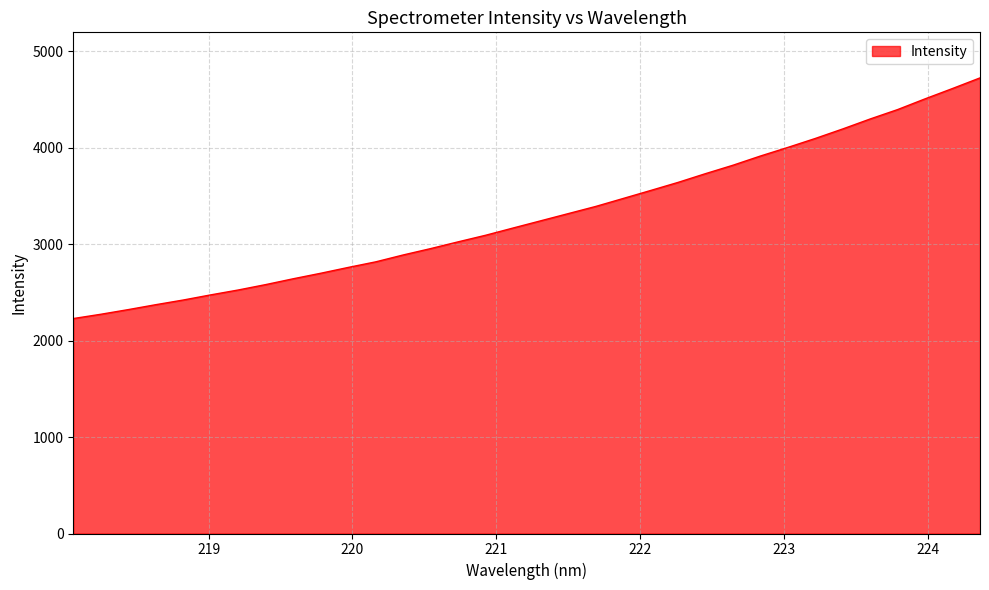

What is the minimum value shown in the chart?

2227.7